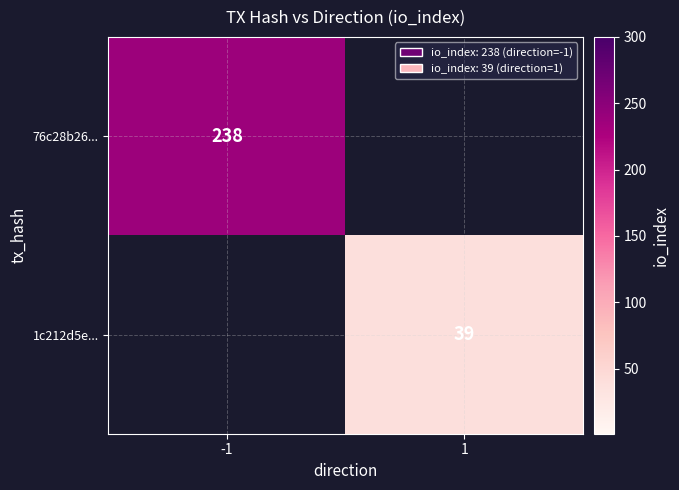

Is it true that 1c212d5e... equals 39 at 1?

True